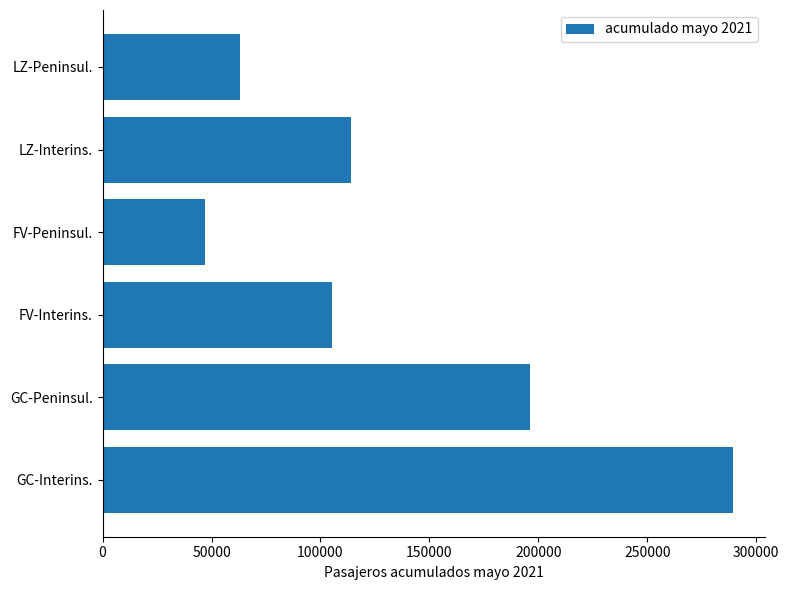

Count the number of categories in the chart.

6